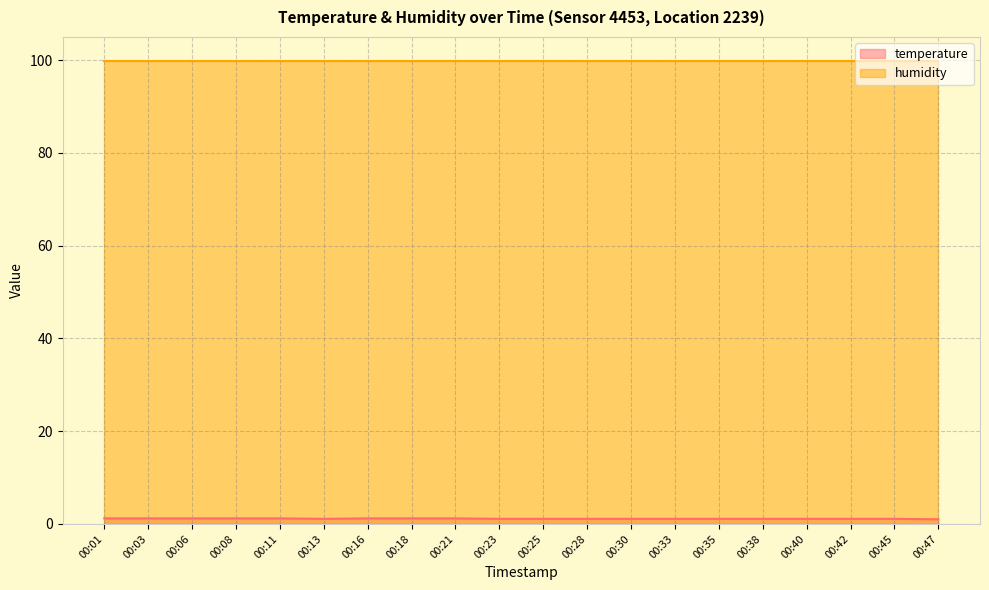

How many data points are above 1?

19